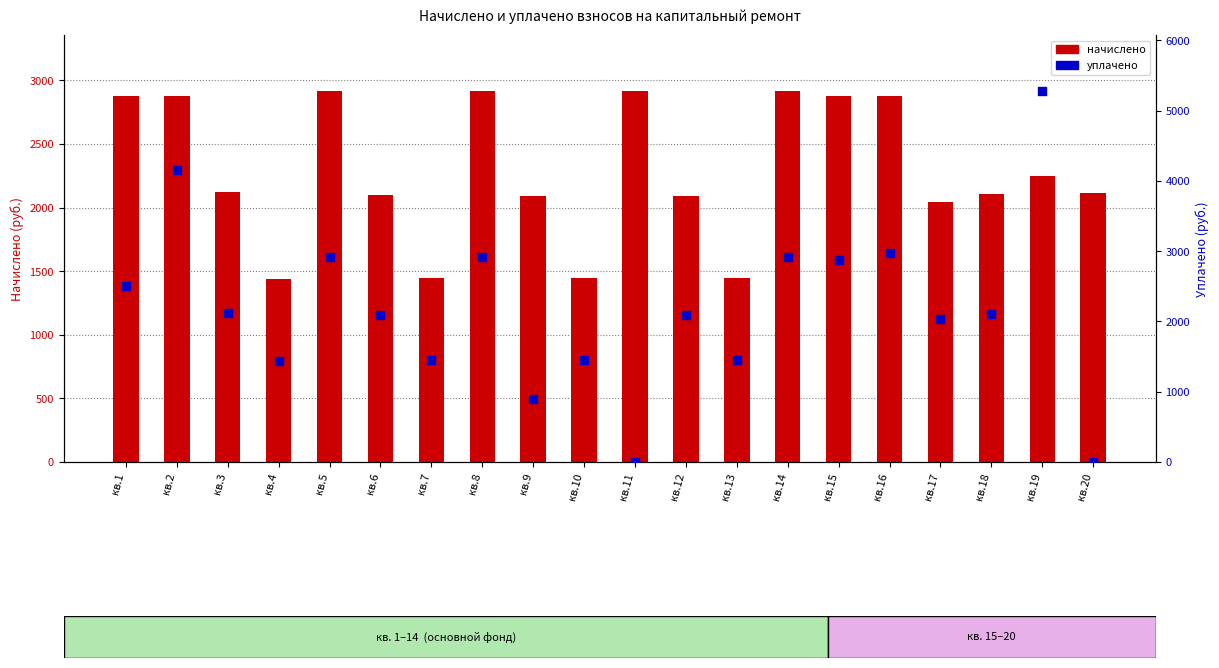

Which series has the largest total across all categories?

начислено